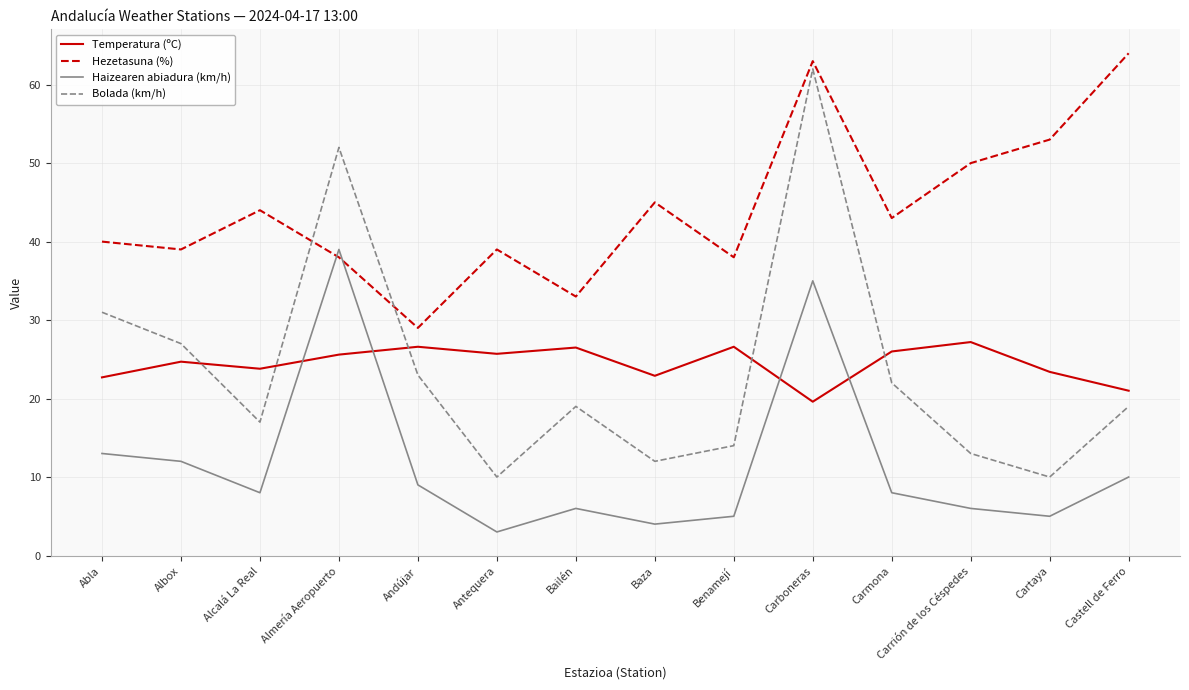

At which label does Bolada (km/h) first exceed 19?

Abla